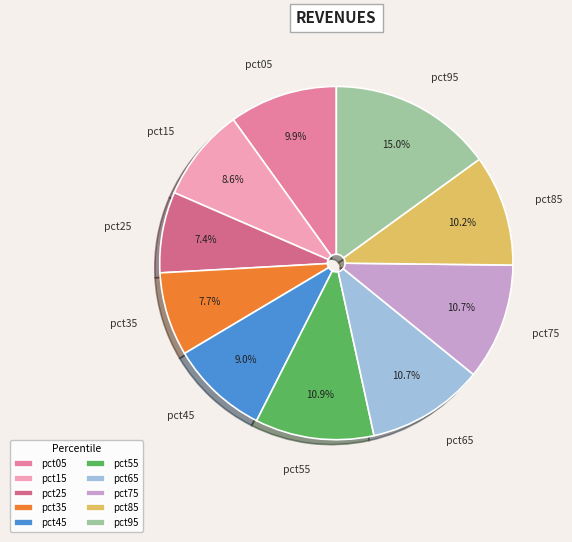

How many slices are in this pie chart?

10